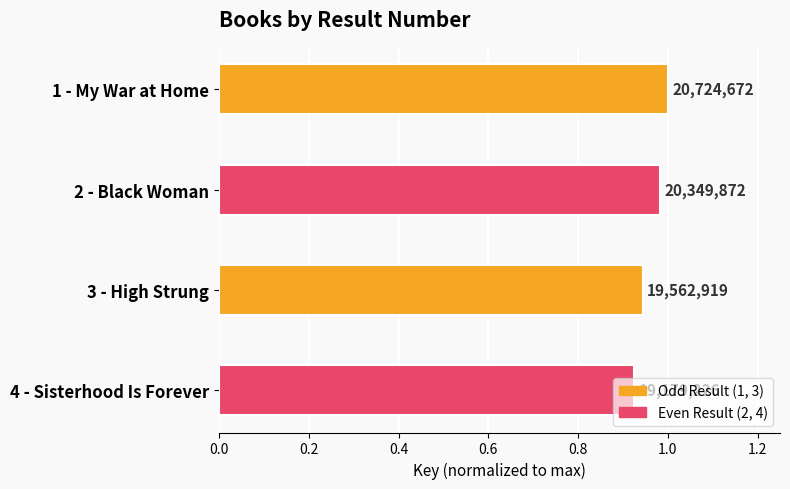

What is the difference between the maximum and minimum values?

0.1